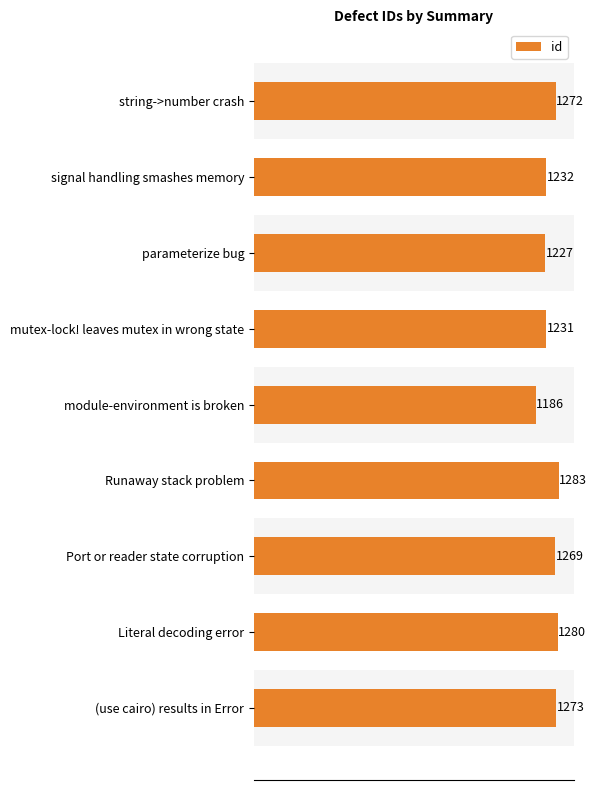

What is the sum of all values?

11253